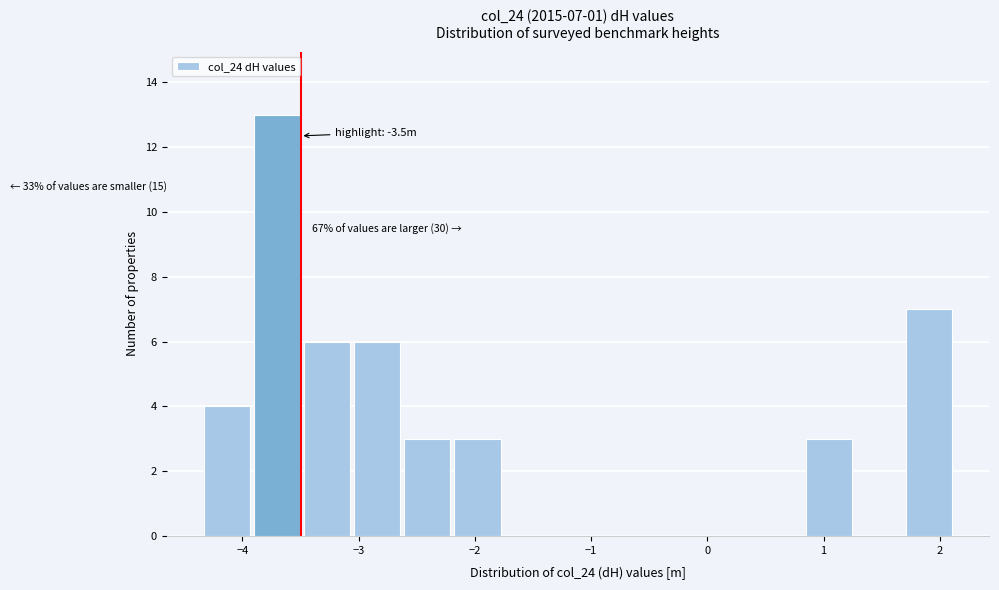

Which range on the x-axis has the tallest bar?

-3.9 to -3.5